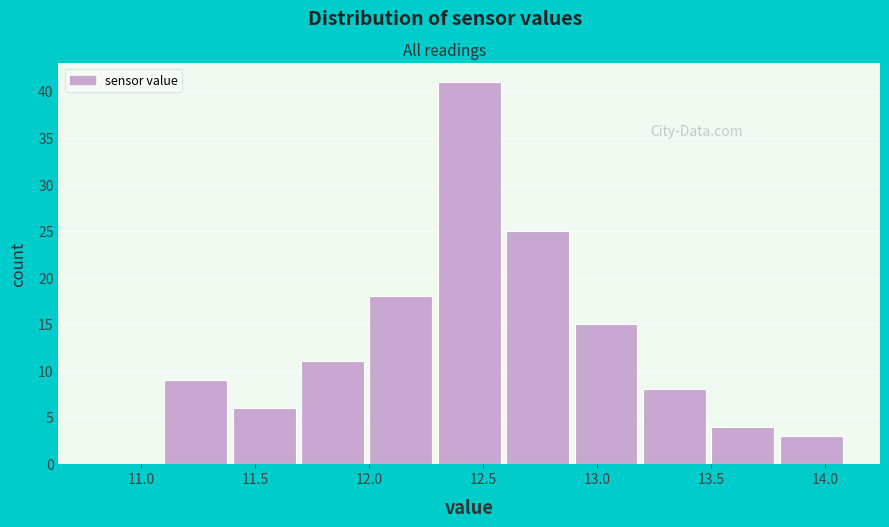

Over which range of the x-axis is the bar tallest?

12.3 to 12.6